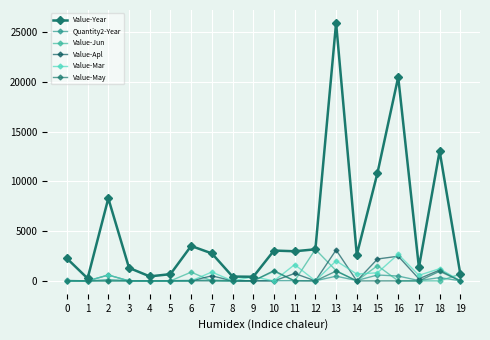

Where is Quantity2-Year nearest to the value 297?

18